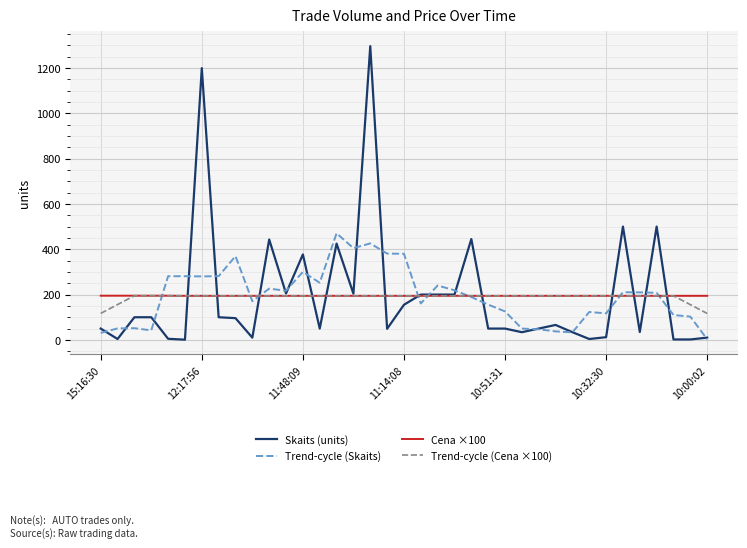

Which series has the largest range (max minus min)?

Skaits (units)